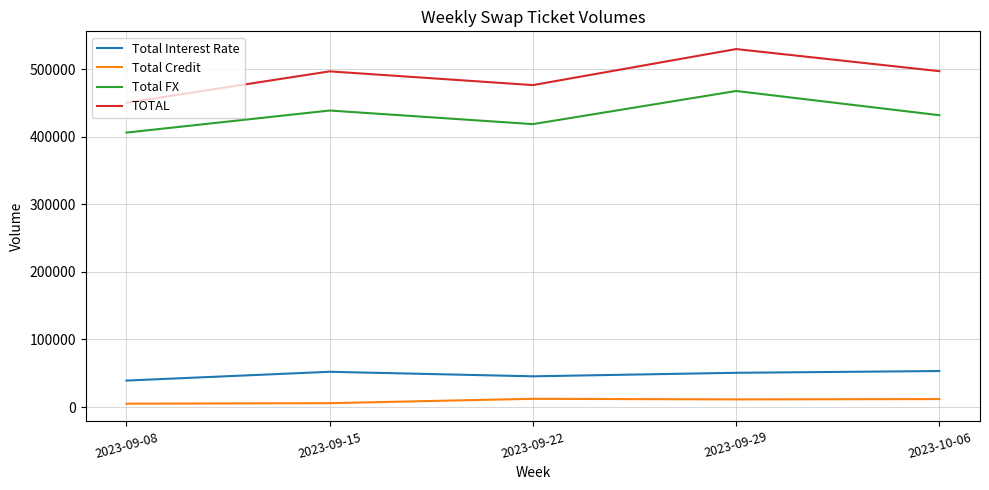

True or false: Total Interest Rate and Total Credit cross at least once.

False